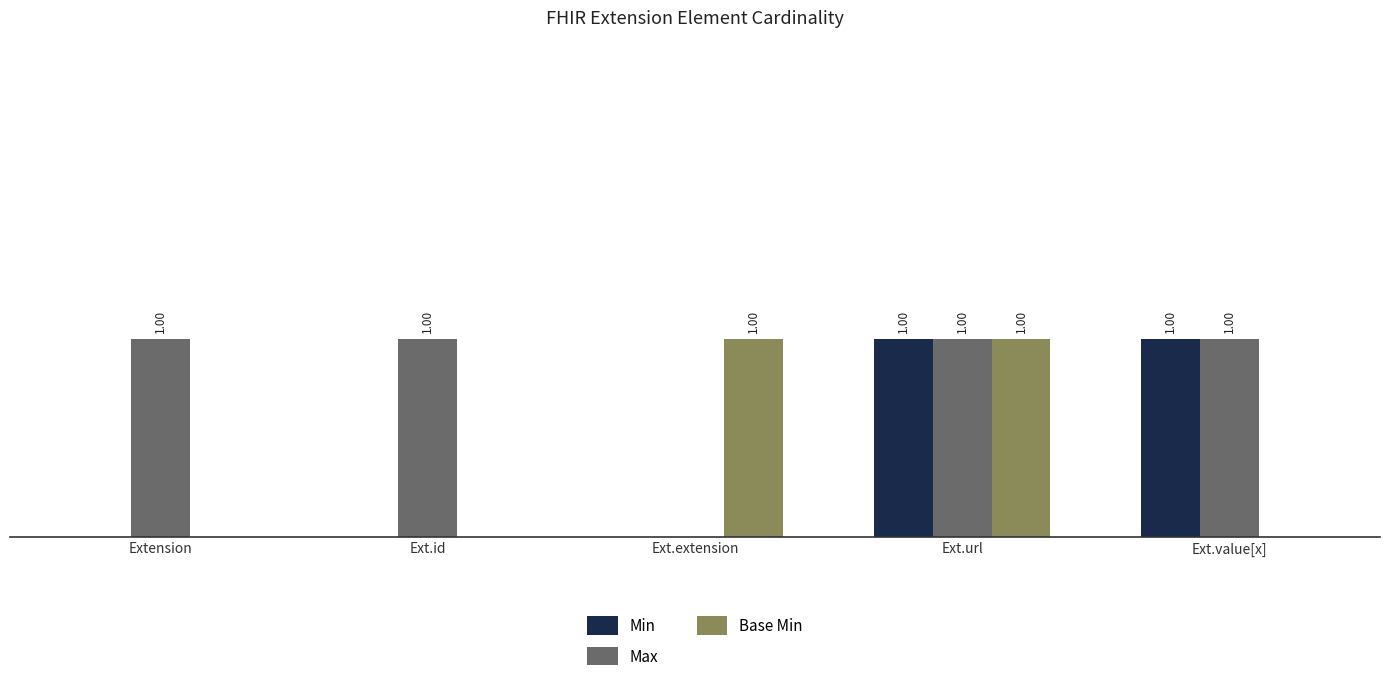

At which category is the sum across all series the highest?

Ext.url